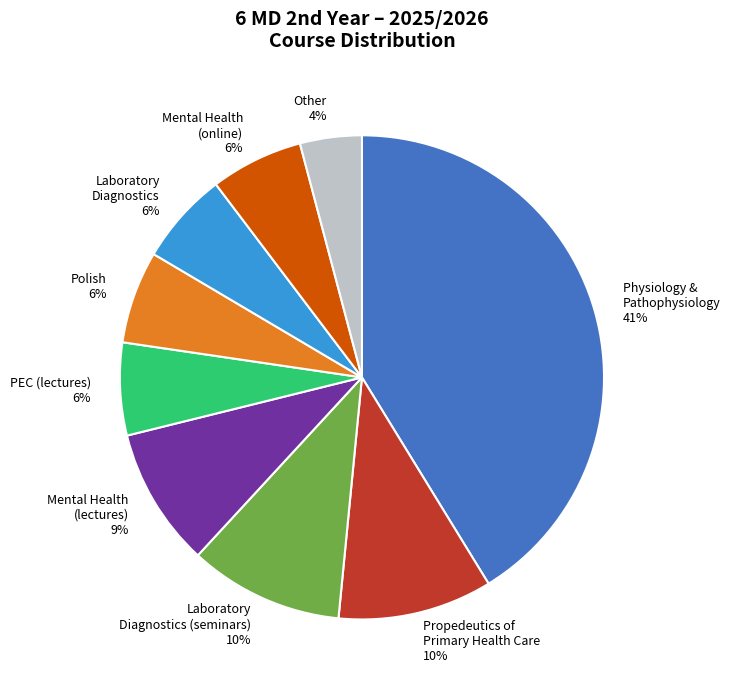

Which slice is the smallest?

Other